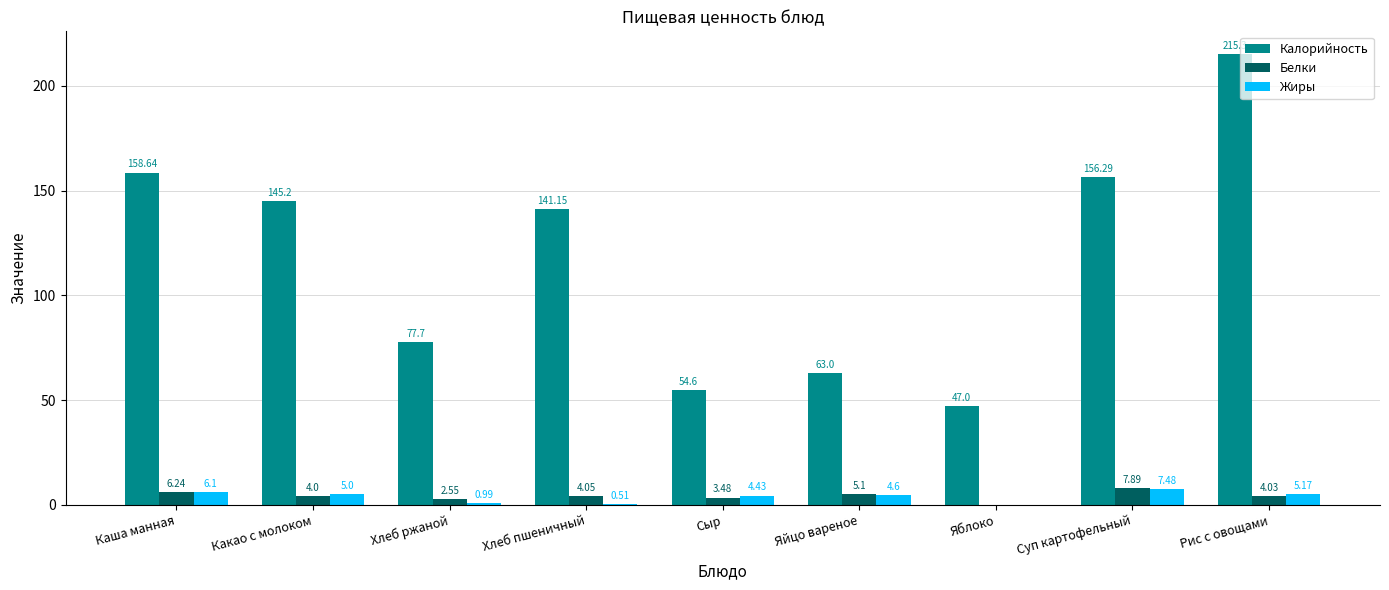

Which category has the highest value across all series?

Рис с овощами